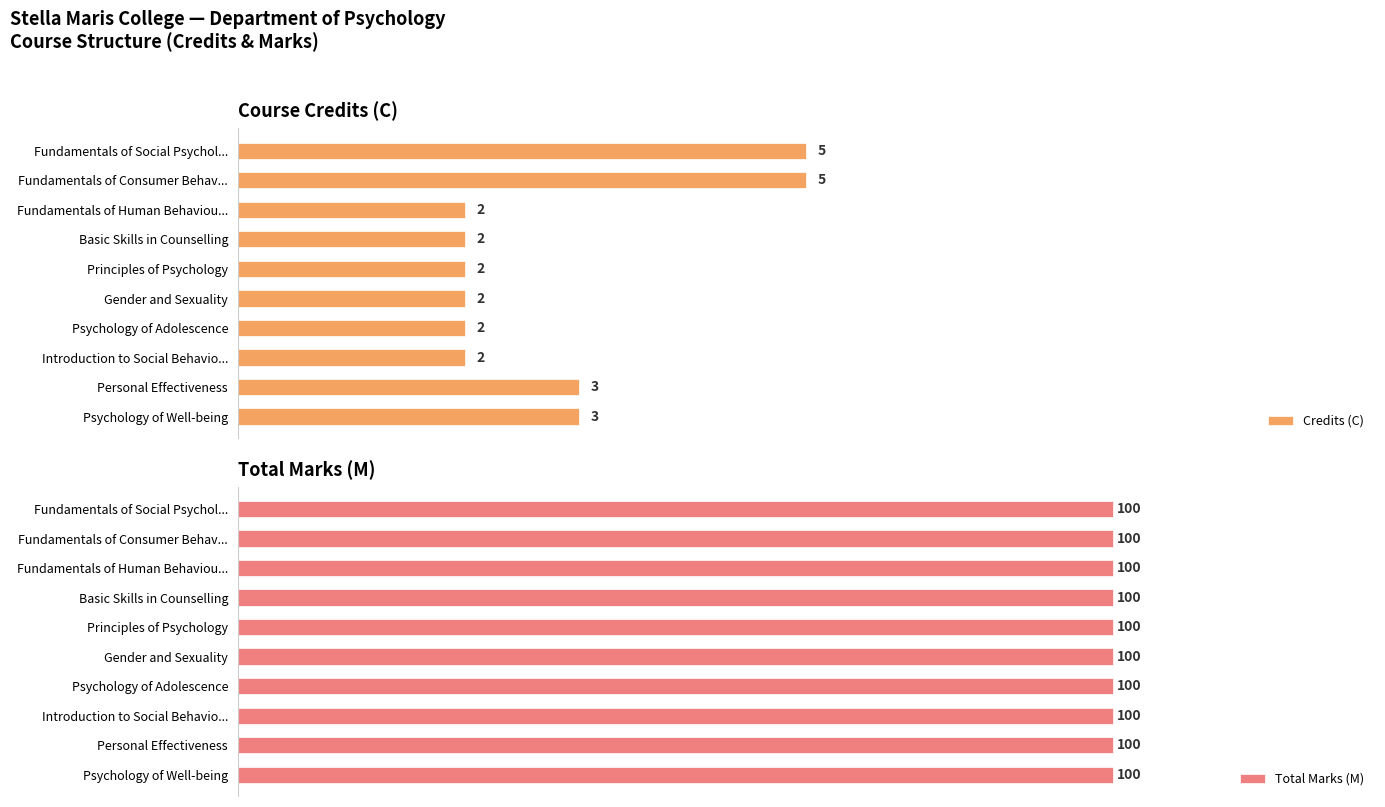

How many groups of bars are there?

10